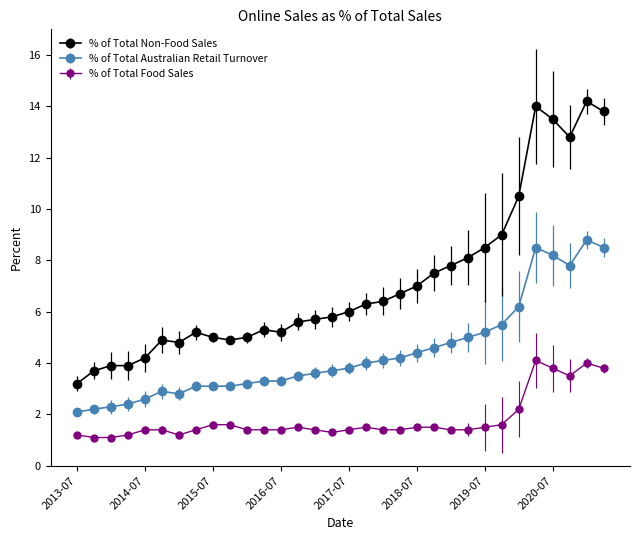

What is the value of the % of Total Food Sales point at the 22nd from the left?

1.5